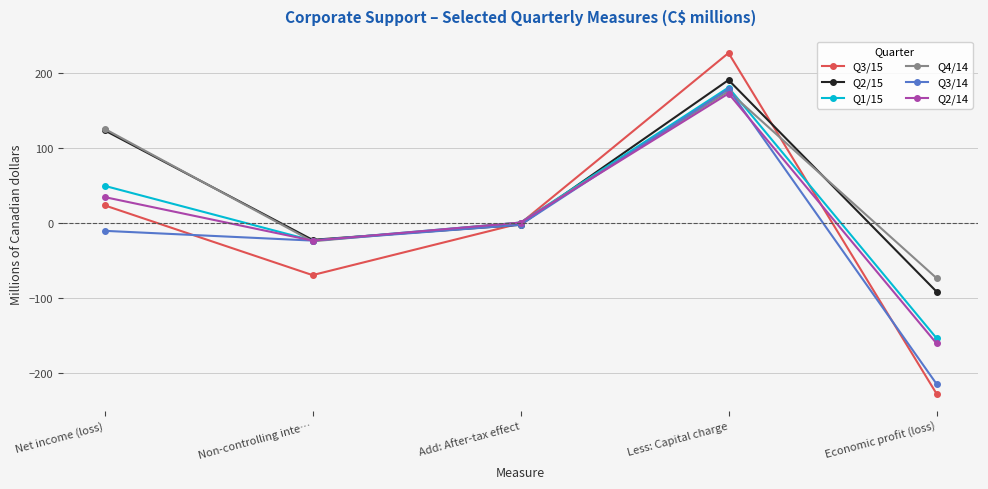

What is the difference between the maximum and minimum values in the Q4/14 series?

249